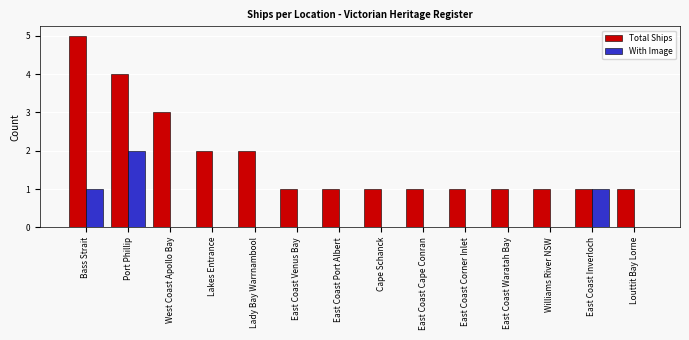

Reading left to right, list all the values displayed in this chart.

Total Ships: 5	4	3	2	2	1	1	1	1	1	1	1	1	1
With Image: 1	2	0	0	0	0	0	0	0	0	0	0	1	0